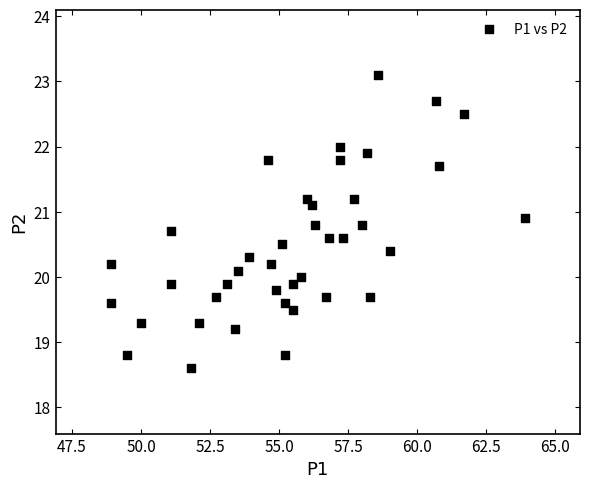

What is the range of X values (max minus min)?

15.0